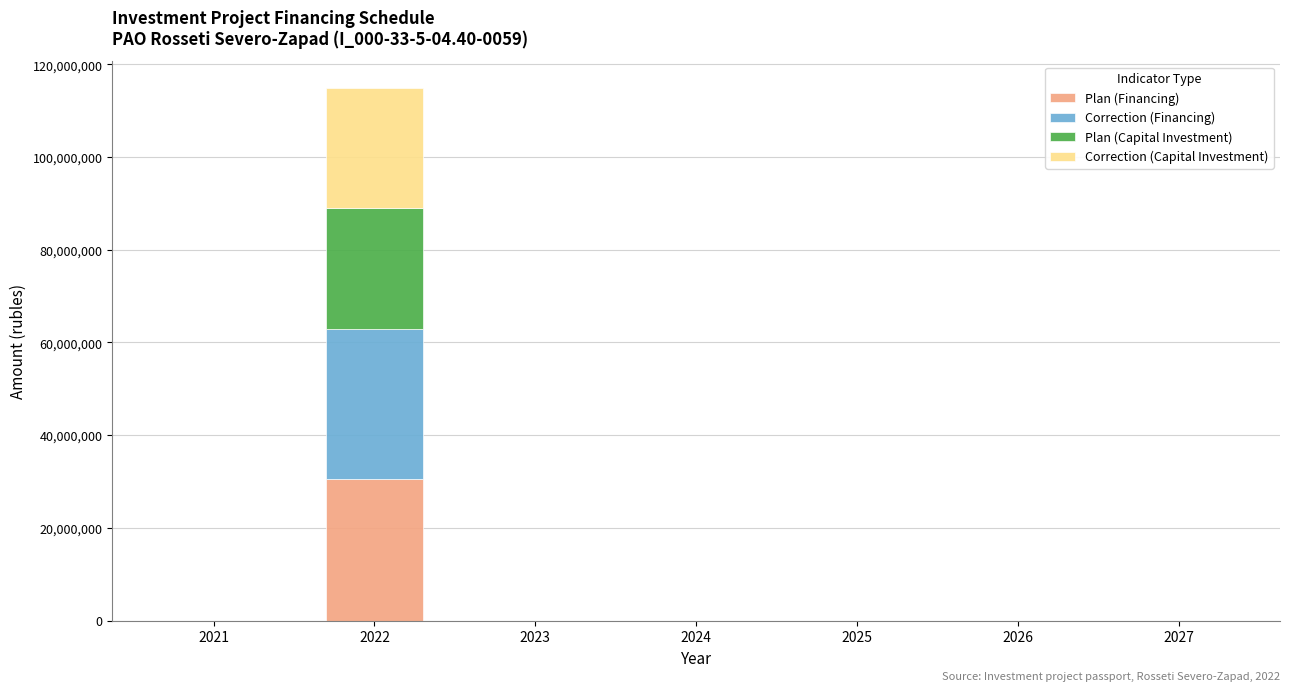

Reading right to left, list the values for the Plan (Financing) series.

2027=0	2026=0	2025=0	2024=0	2023=0	2022=30625658	2021=0